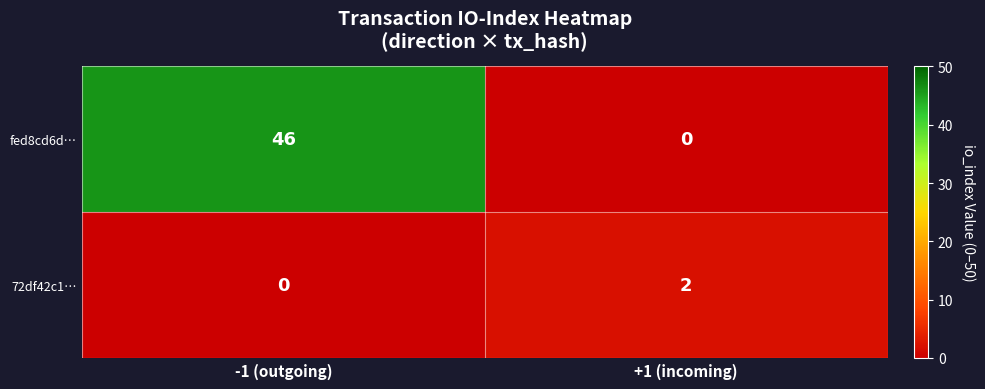

Reading left to right, extract all data points from this chart.

fed8cd6d…: 46	0
72df42c1…: 0	2